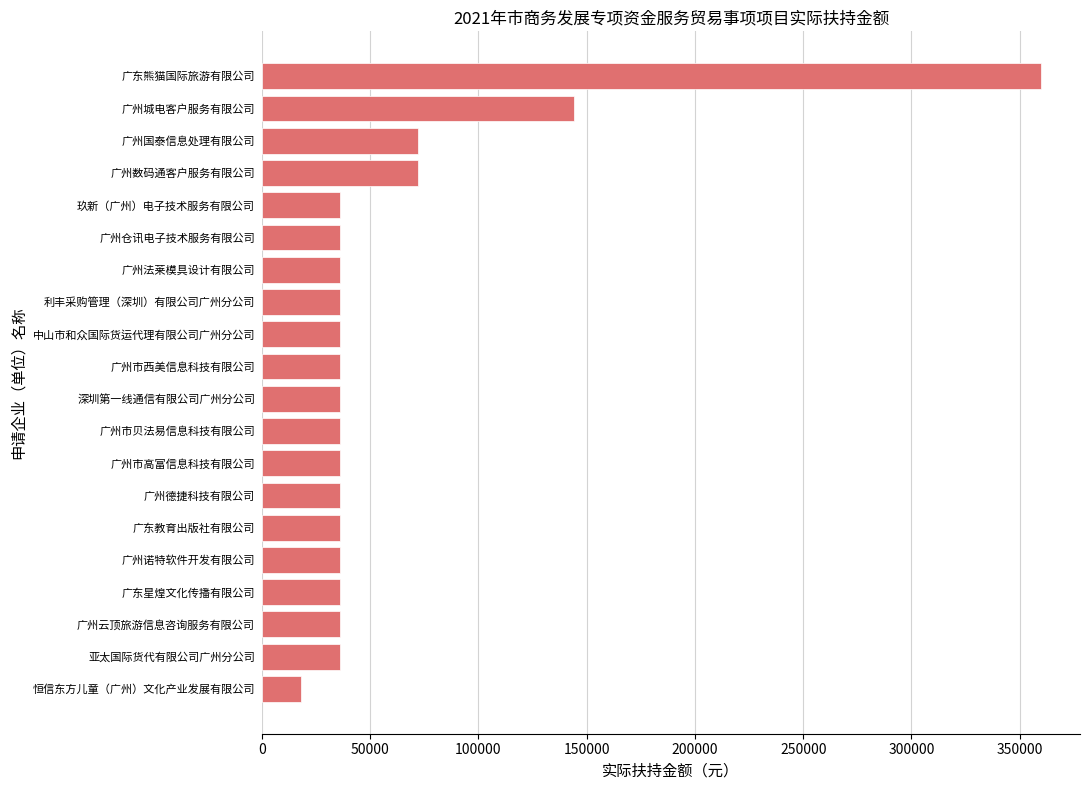

What is the minimum value shown in the chart?

17993.1